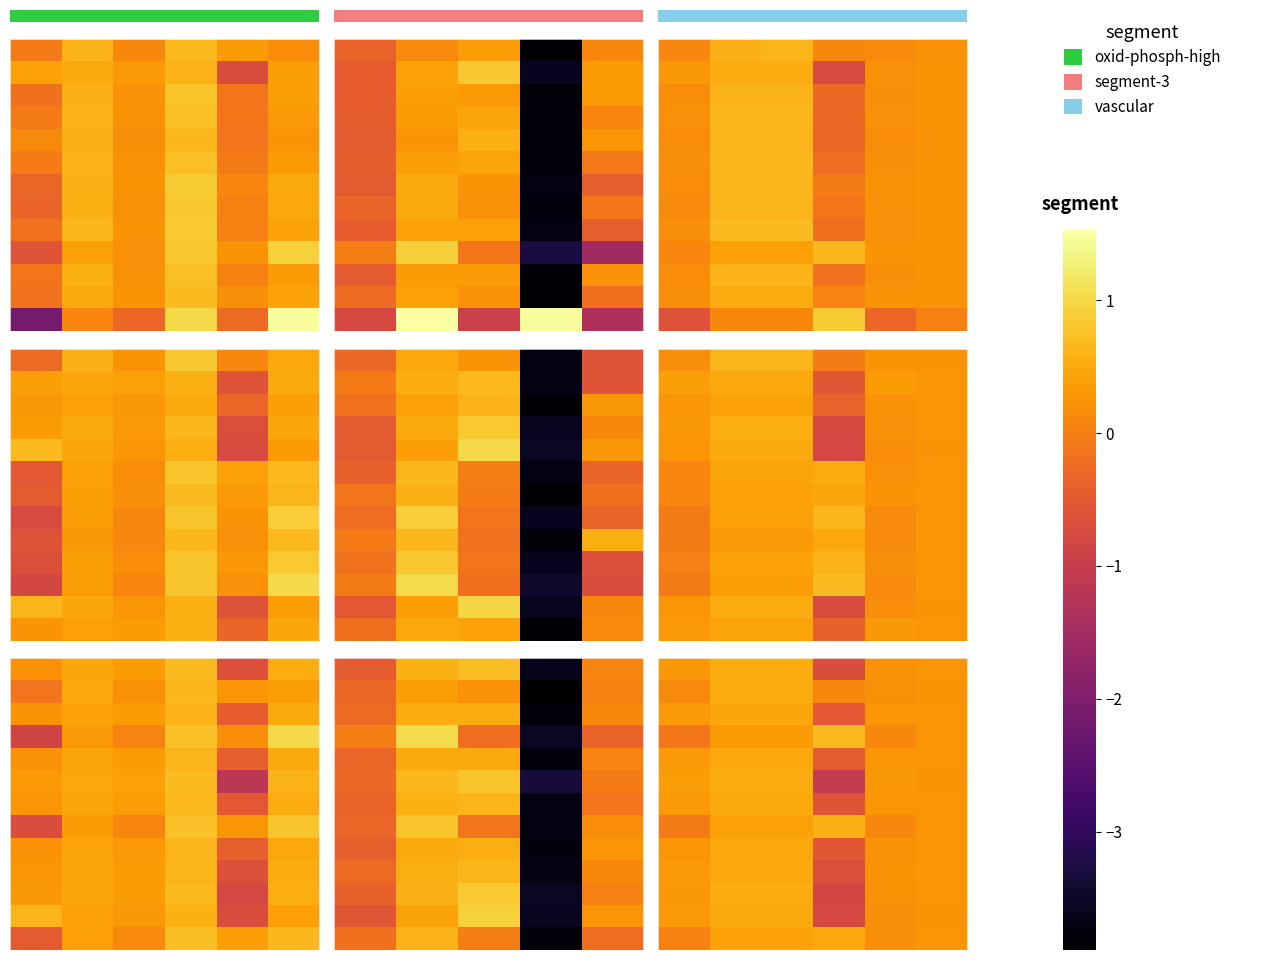

Which label corresponds to the smallest value in the chart?

3